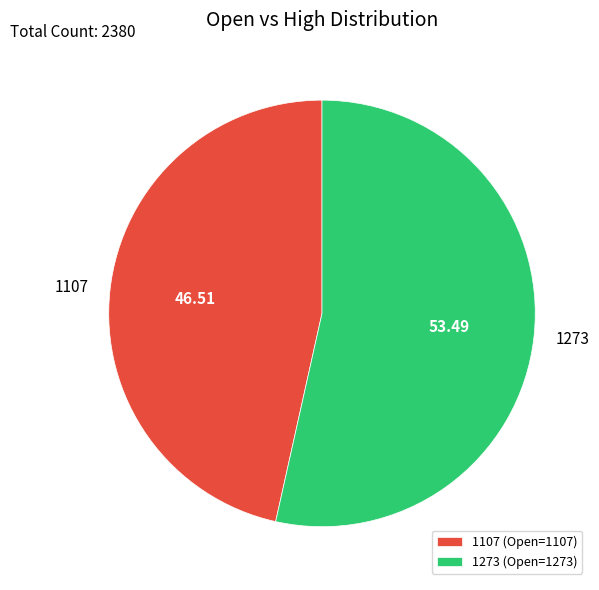

Is there a majority slice in this chart?

Yes